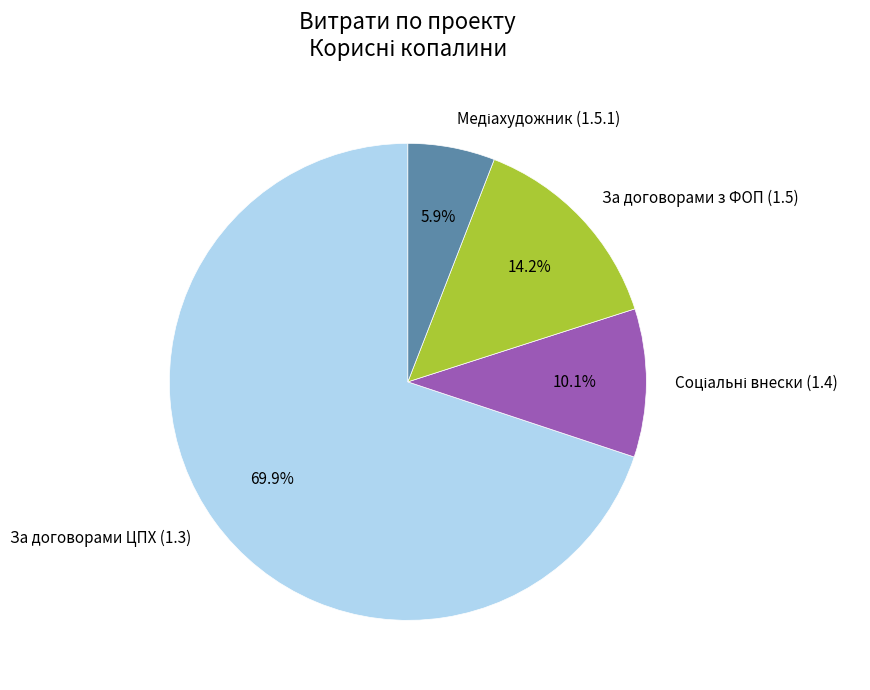

Which slice is the largest?

За договорами ЦПХ (1.3)